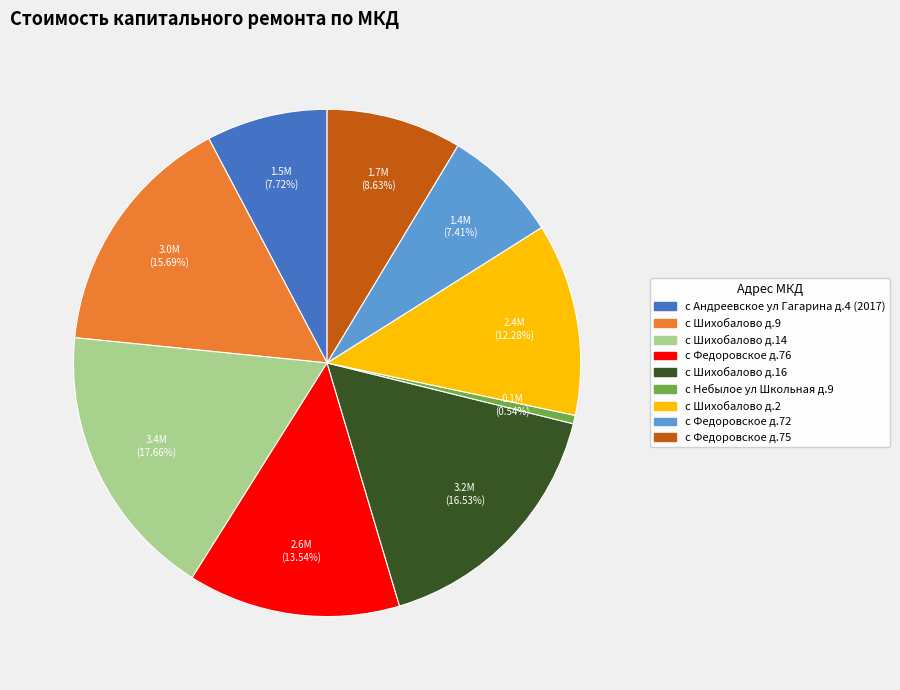

To the nearest percent, what is the average slice percentage?

11%